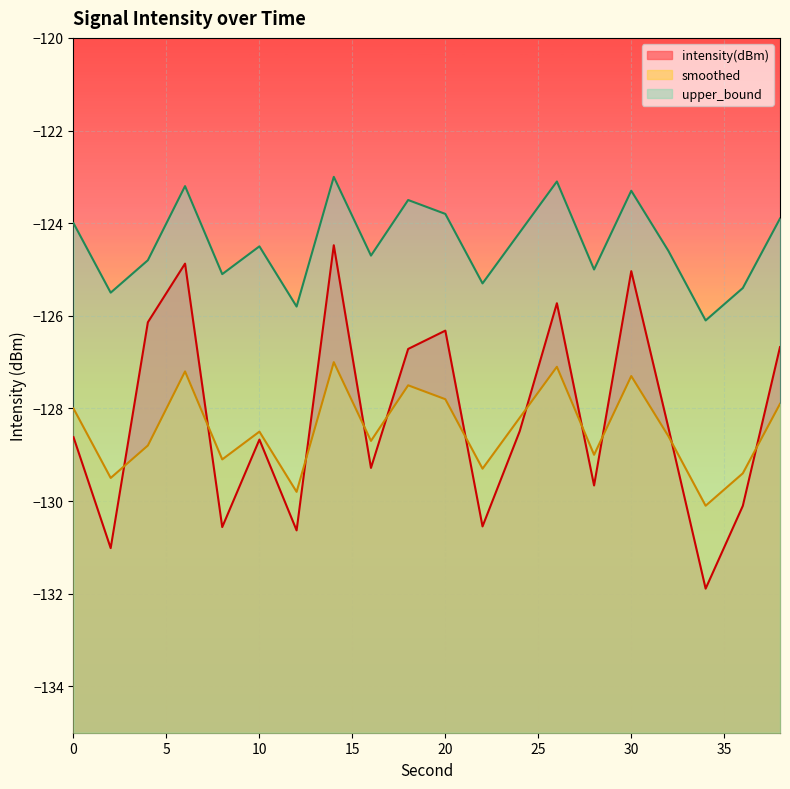

In upper_bound, how many points are lower than both neighbors (excluding endpoints)?

7